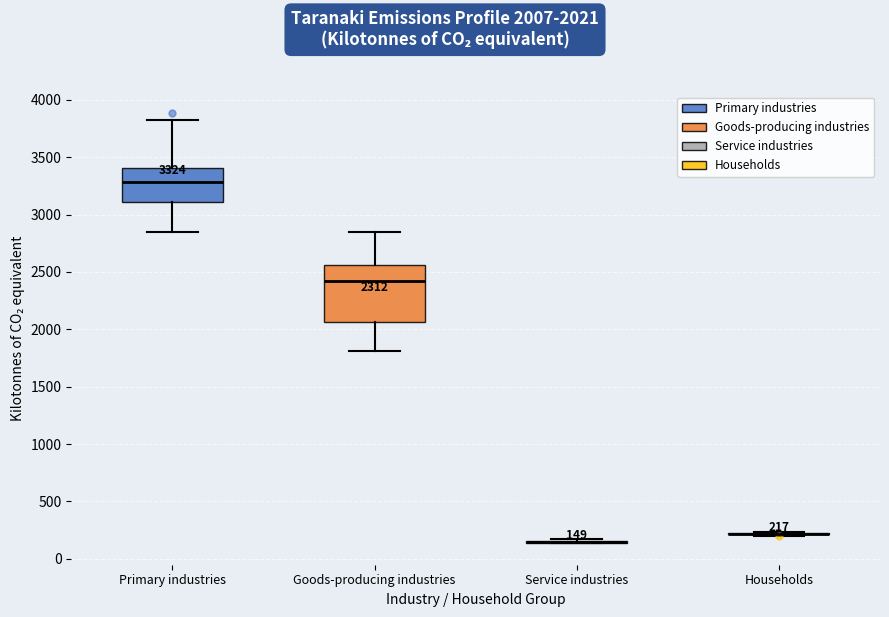

Comparing the boxes themselves (not the whiskers), which one is the tallest?

Goods-producing industries